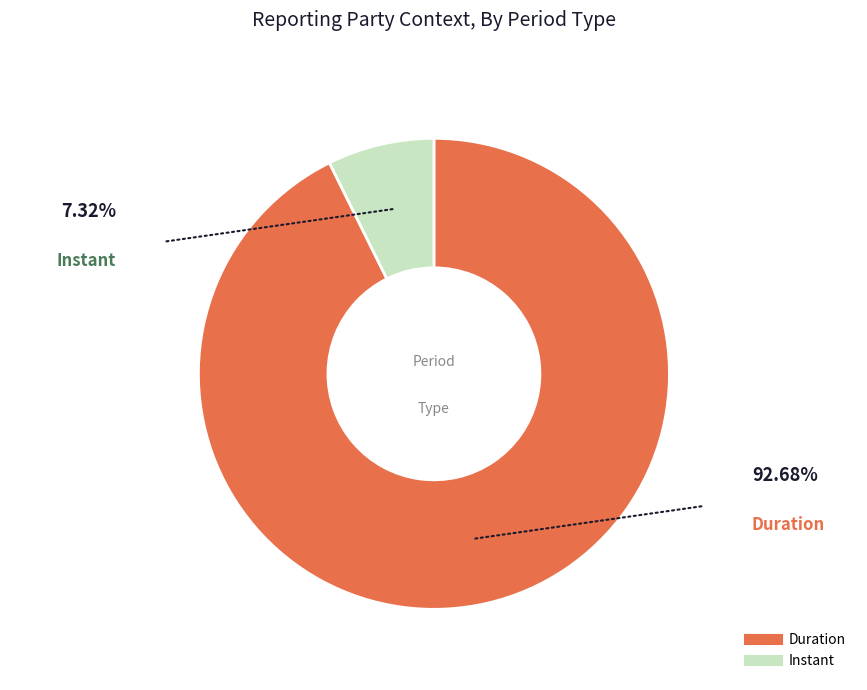

Which category accounts for the majority?

Duration